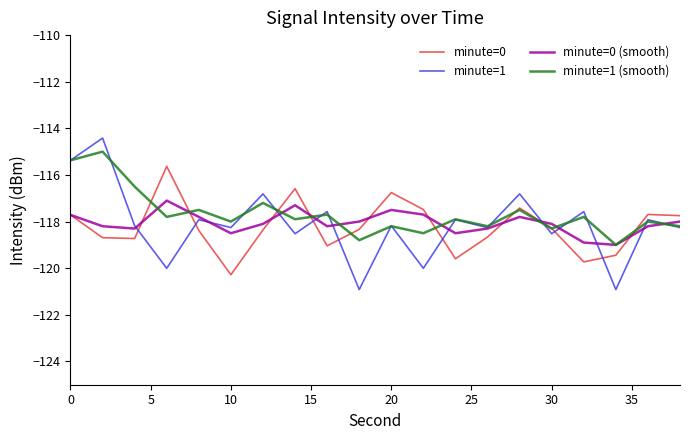

What is the sum of all minute=0 values?

-2364.6